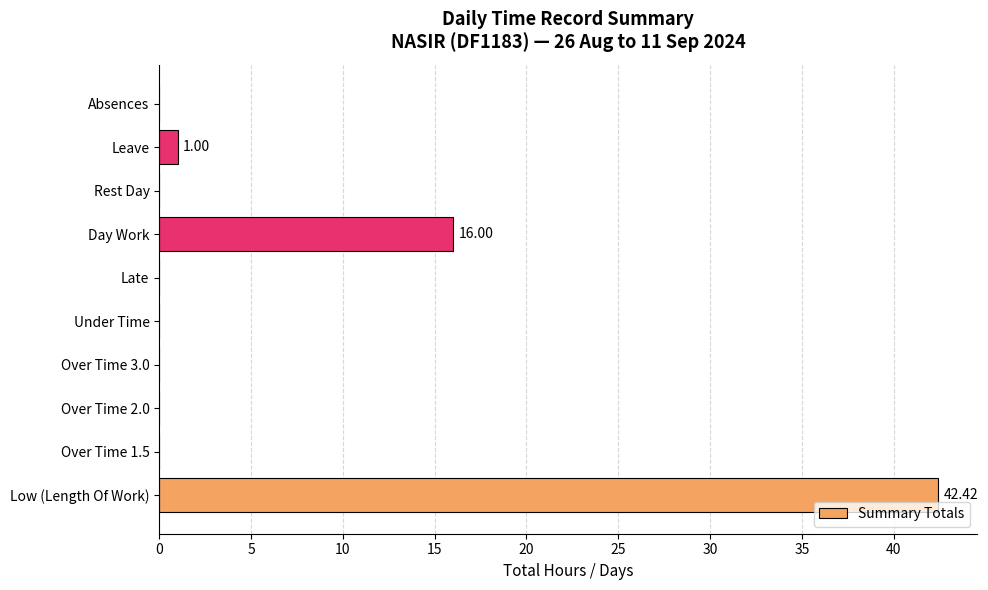

What is the sum of all values?

59.4